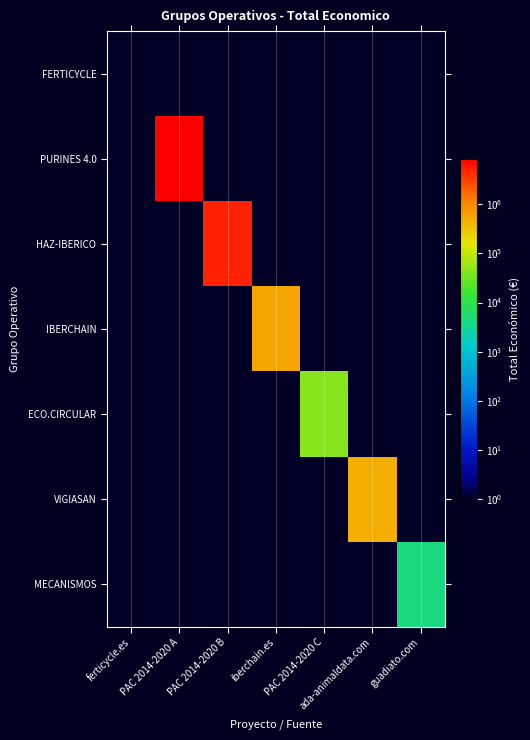

Reading left to right, what are all the values shown in this chart?

FERTICYCLE: ferticycle.es=0.0	PAC 2014-2020 A=0.0	PAC 2014-2020 B=0.0	iberchain.es=0.0	PAC 2014-2020 C=0.0	ada-animaldata.com=0.0	guadiato.com=0.0
PURINES 4.0: ferticycle.es=0.0	PAC 2014-2020 A=8484999.0	PAC 2014-2020 B=0.0	iberchain.es=0.0	PAC 2014-2020 C=0.0	ada-animaldata.com=0.0	guadiato.com=0.0
HAZ-IBERICO: ferticycle.es=0.0	PAC 2014-2020 A=0.0	PAC 2014-2020 B=4995722.0	iberchain.es=0.0	PAC 2014-2020 C=0.0	ada-animaldata.com=0.0	guadiato.com=0.0
IBERCHAIN: ferticycle.es=0.0	PAC 2014-2020 A=0.0	PAC 2014-2020 B=0.0	iberchain.es=567975.0	PAC 2014-2020 C=0.0	ada-animaldata.com=0.0	guadiato.com=0.0
ECO.CIRCULAR: ferticycle.es=0.0	PAC 2014-2020 A=0.0	PAC 2014-2020 B=0.0	iberchain.es=0.0	PAC 2014-2020 C=42845.0	ada-animaldata.com=0.0	guadiato.com=0.0
VIGIASAN: ferticycle.es=0.0	PAC 2014-2020 A=0.0	PAC 2014-2020 B=0.0	iberchain.es=0.0	PAC 2014-2020 C=0.0	ada-animaldata.com=480156.0	guadiato.com=0.0
MECANISMOS: ferticycle.es=0.0	PAC 2014-2020 A=0.0	PAC 2014-2020 B=0.0	iberchain.es=0.0	PAC 2014-2020 C=0.0	ada-animaldata.com=0.0	guadiato.com=4400.0